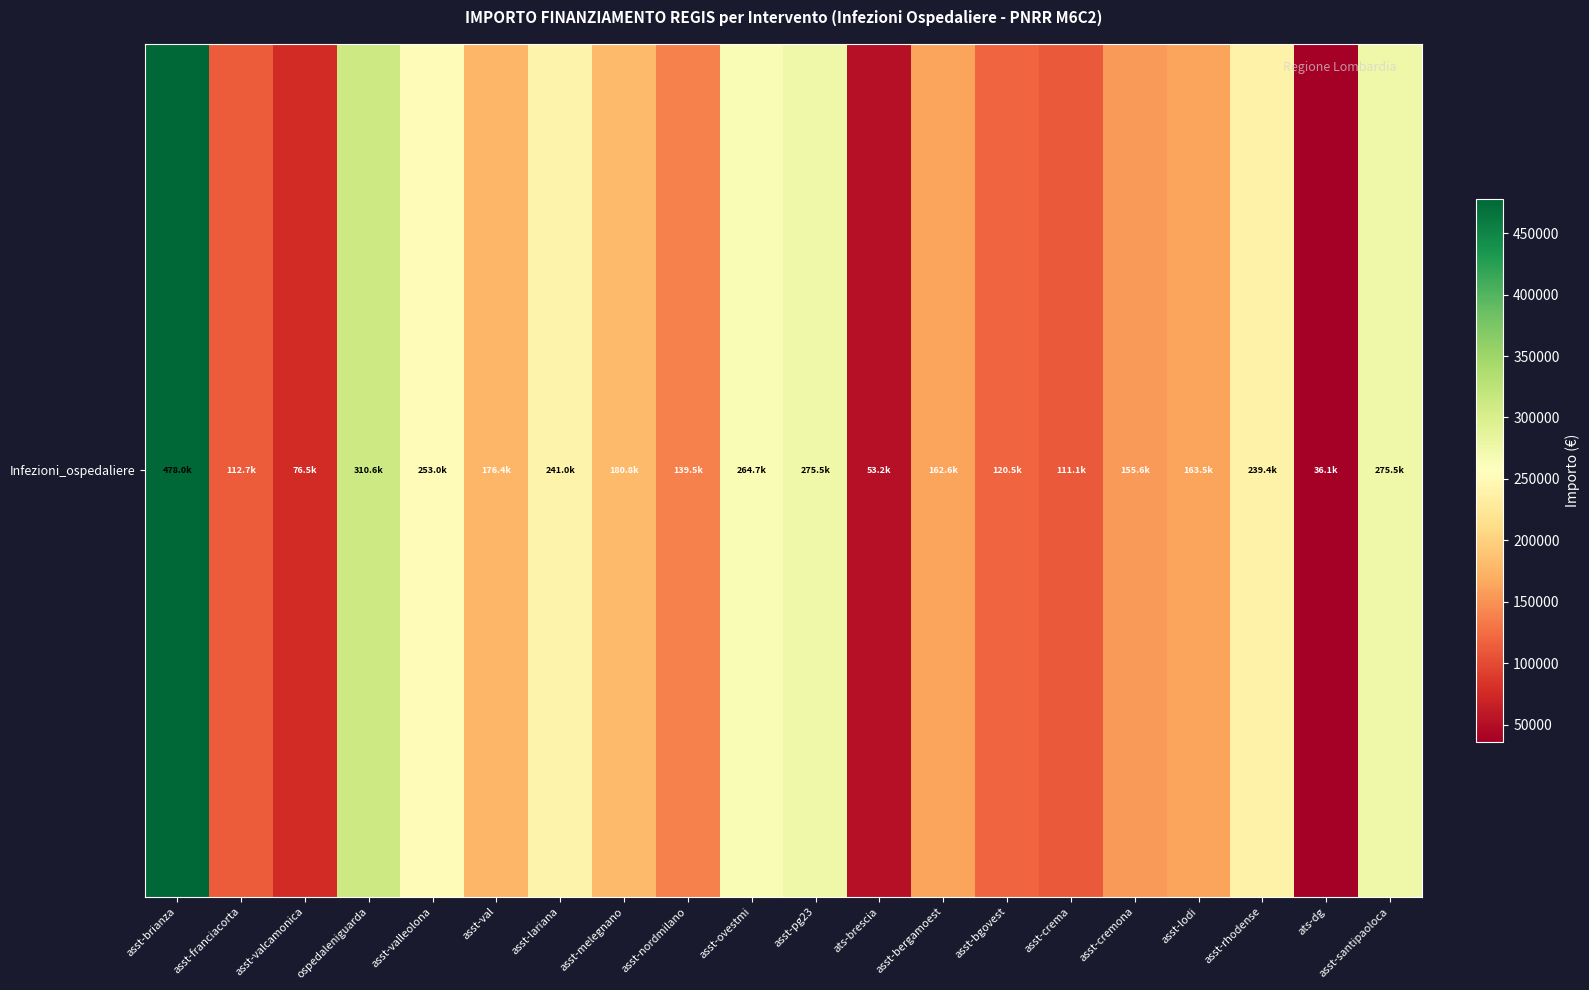

List the labels in order of value, largest first.

asst-brianza, ospedaleniguarda, asst-santipaoloca, asst-pg23, asst-ovestmi, asst-valleolona, asst-lariana, asst-rhodense, asst-melegnano, asst-val, asst-lodi, asst-bergamoest, asst-cremona, asst-nordmilano, asst-bgovest, asst-franciacorta, asst-crema, asst-valcamonica, ats-brescia, ats-dg